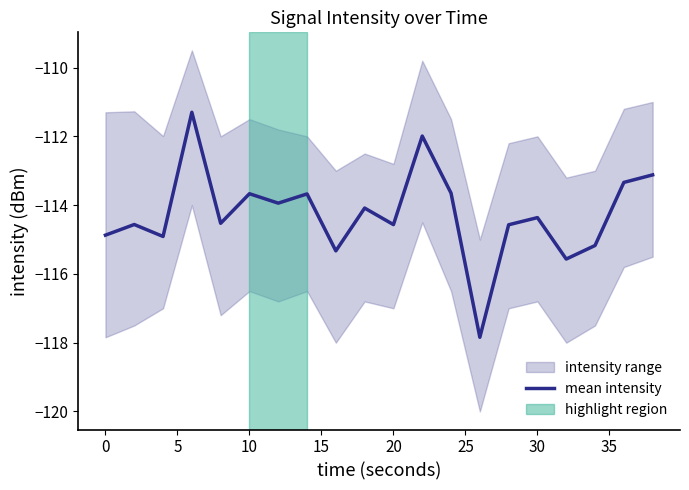

What is the minimum value for mean intensity?

-117.8